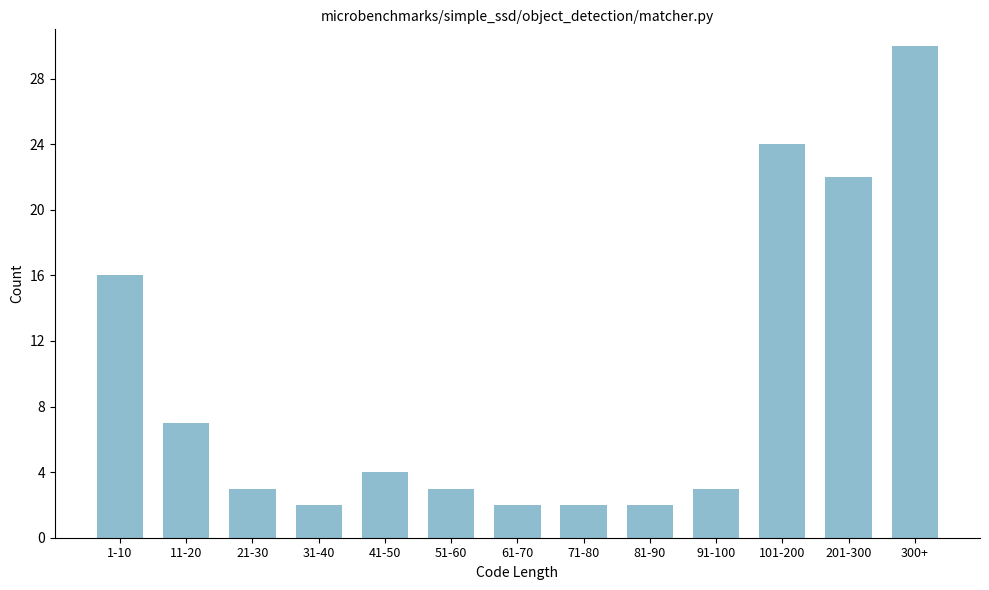

Reading left to right, extract all data points from this chart.

1-10=16	11-20=7	21-30=3	31-40=2	41-50=4	51-60=3	61-70=2	71-80=2	81-90=2	91-100=3	101-200=24	201-300=22	300+=30